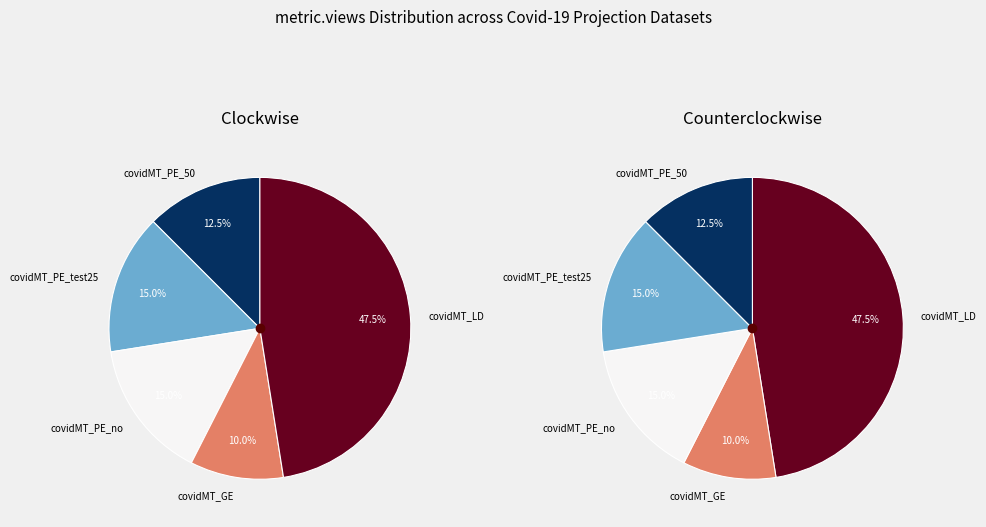

Which category has the biggest portion of the pie?

covidMT_LD